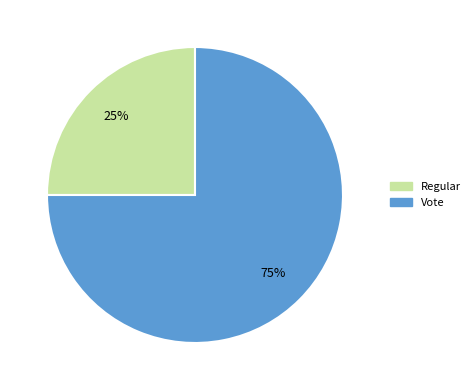

The Regular slice represents 25% of the pie. True or false?

True